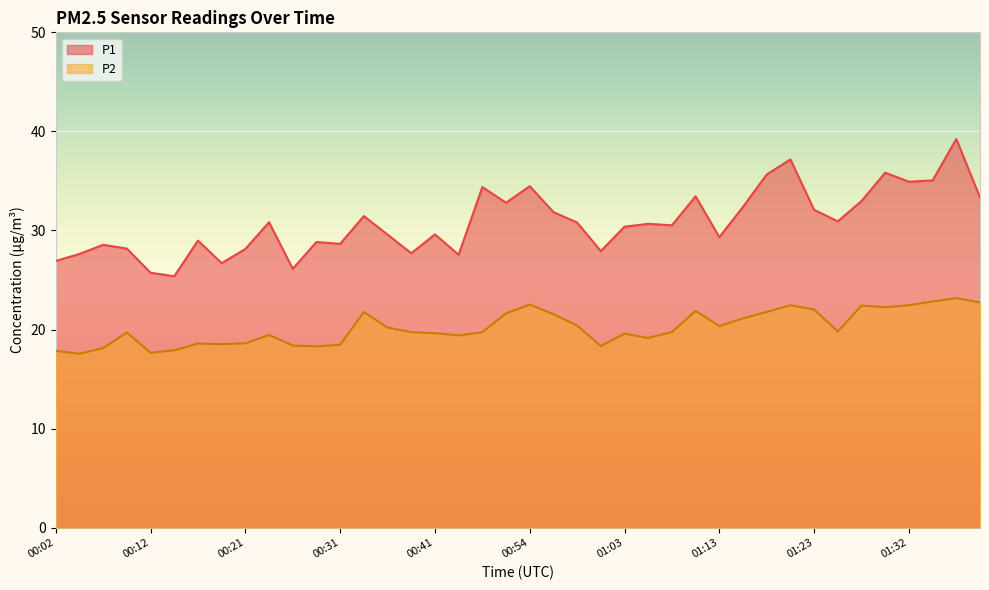

What are all the series names shown in the legend?

P1, P2